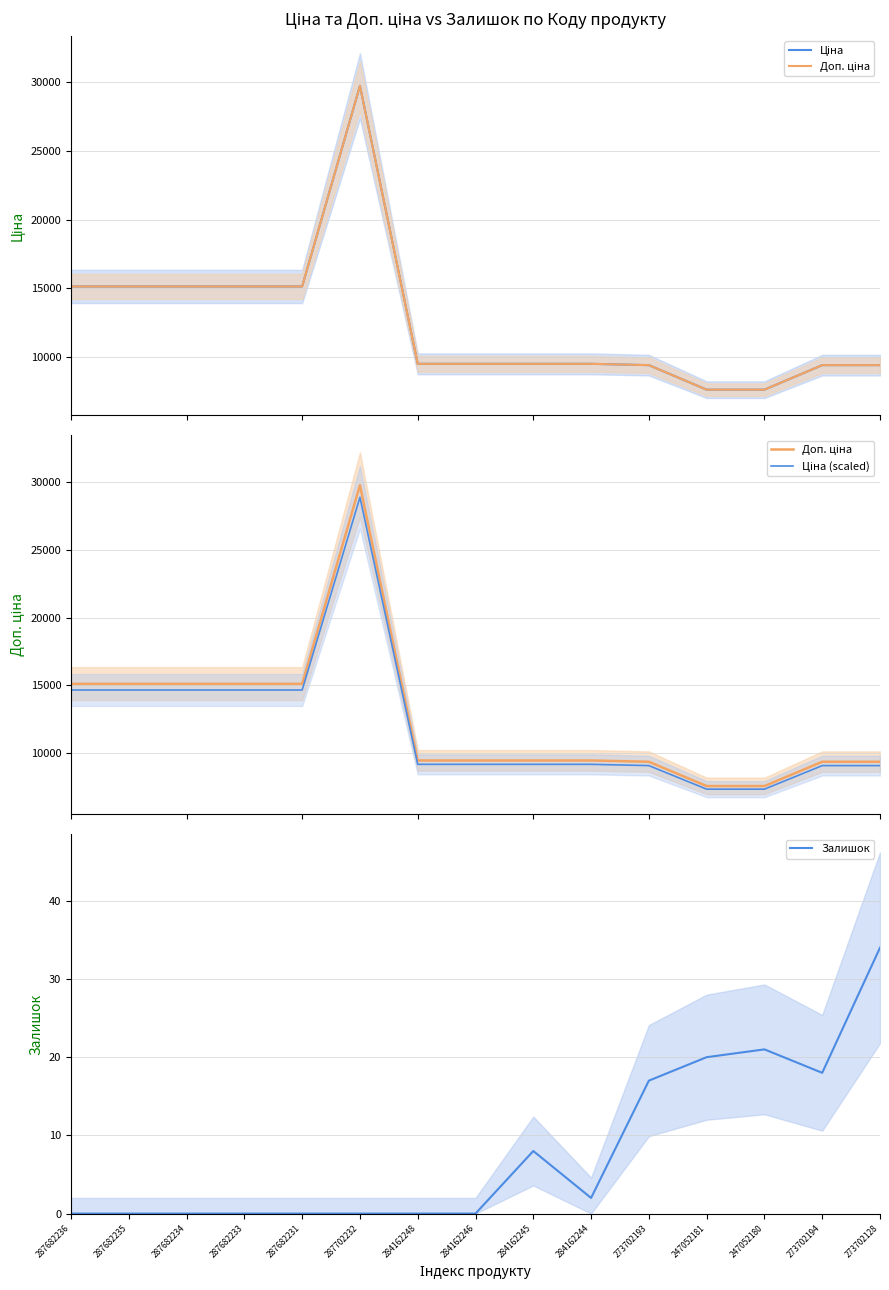

Which series has the largest range (max minus min)?

Ціна